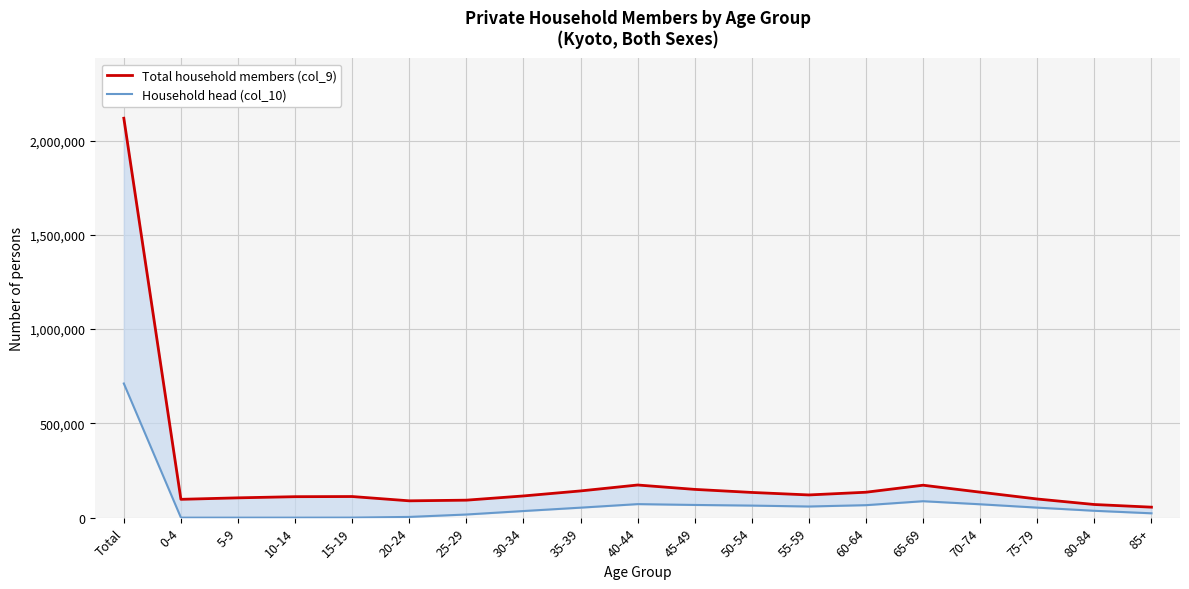

List the series in order of their peak value, highest first.

Total household members (col_9), Household head (col_10)